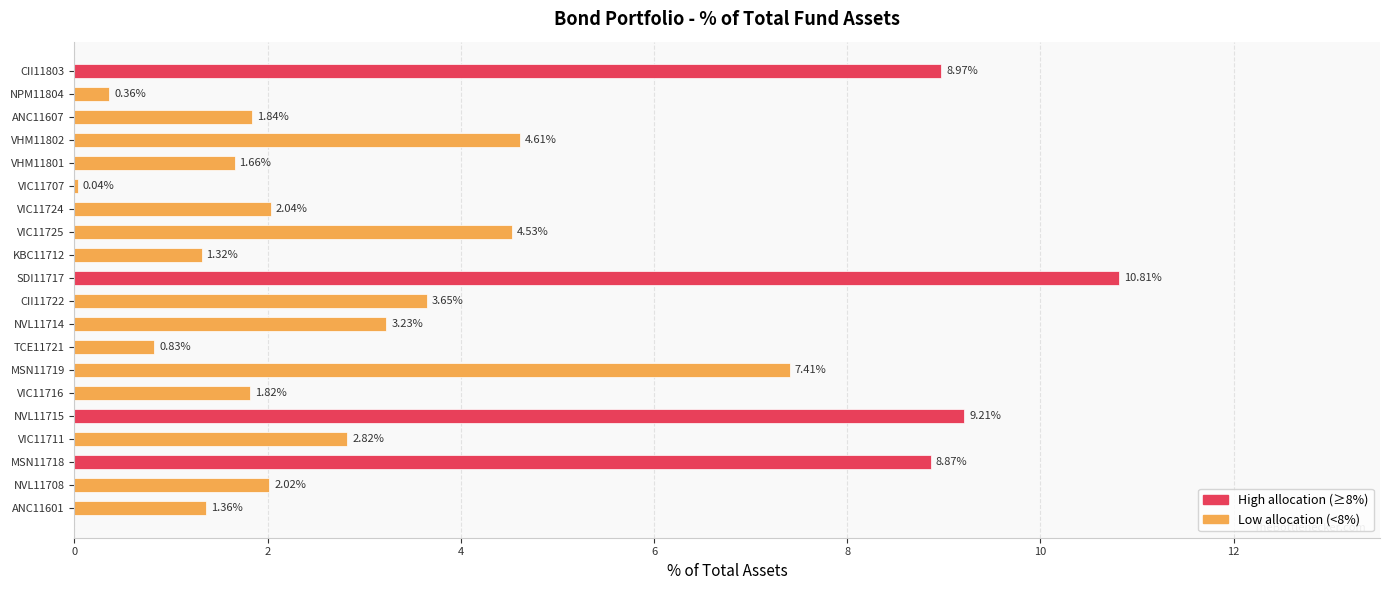

Approximately how many times larger is the value at MSN11719 compared to VHM11802?

1.6